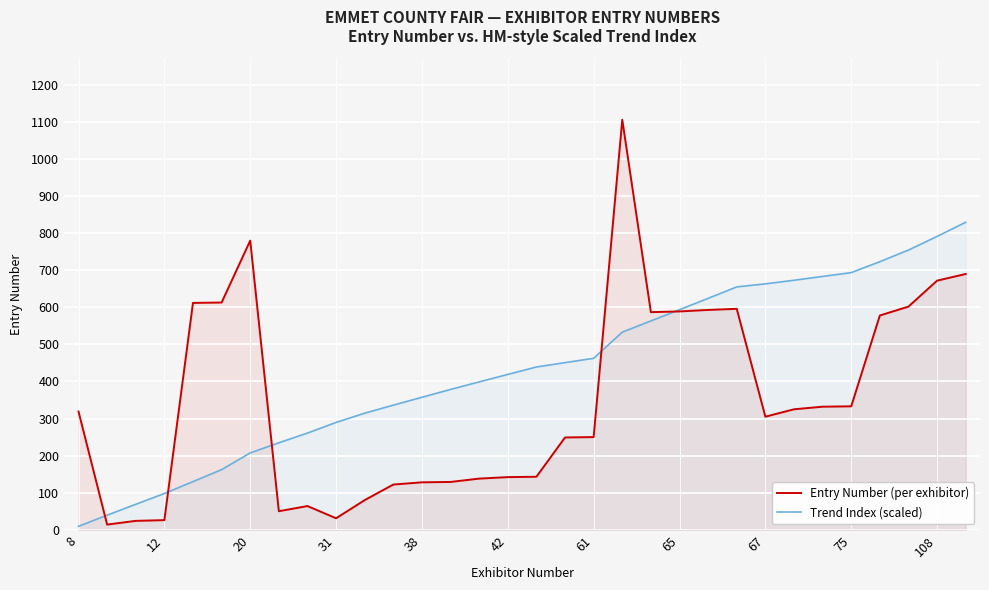

True or false: Entry Number (per exhibitor) has a value of 305.0 at 67.

True